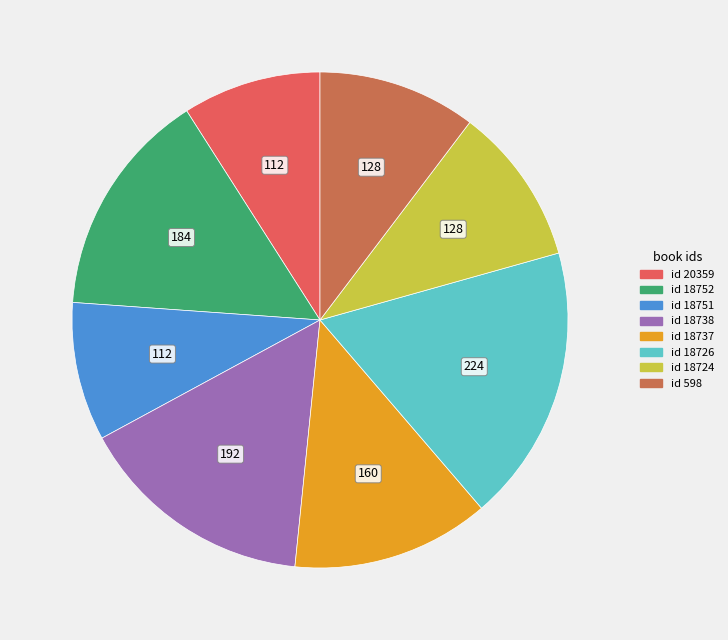

Is there a majority slice in this chart?

No